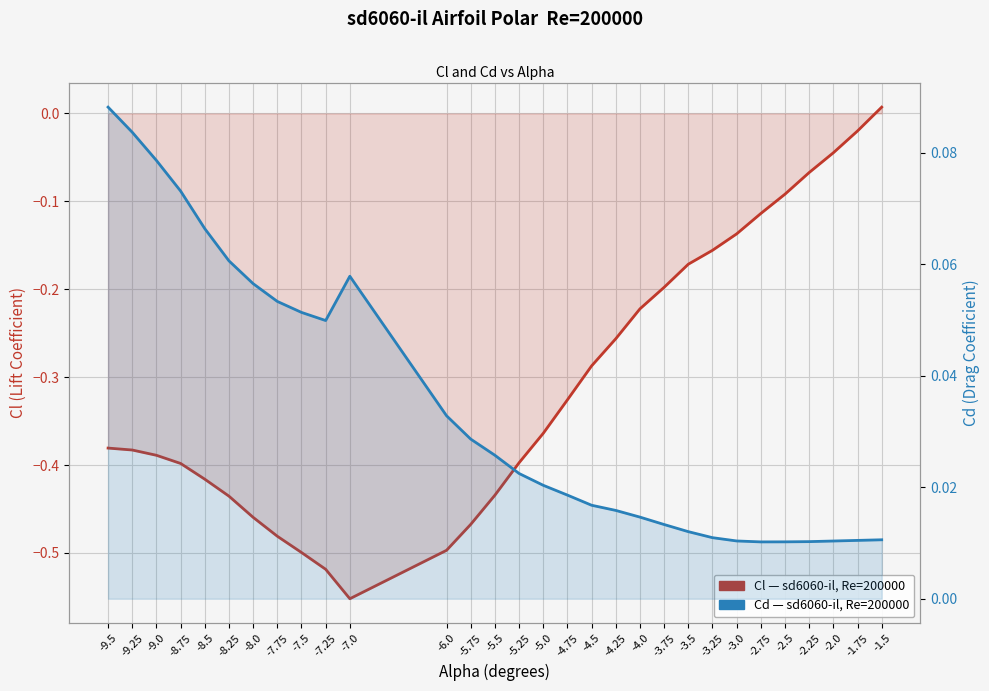

True or false: Cl (left axis) has more than 0 interior local peaks.

False